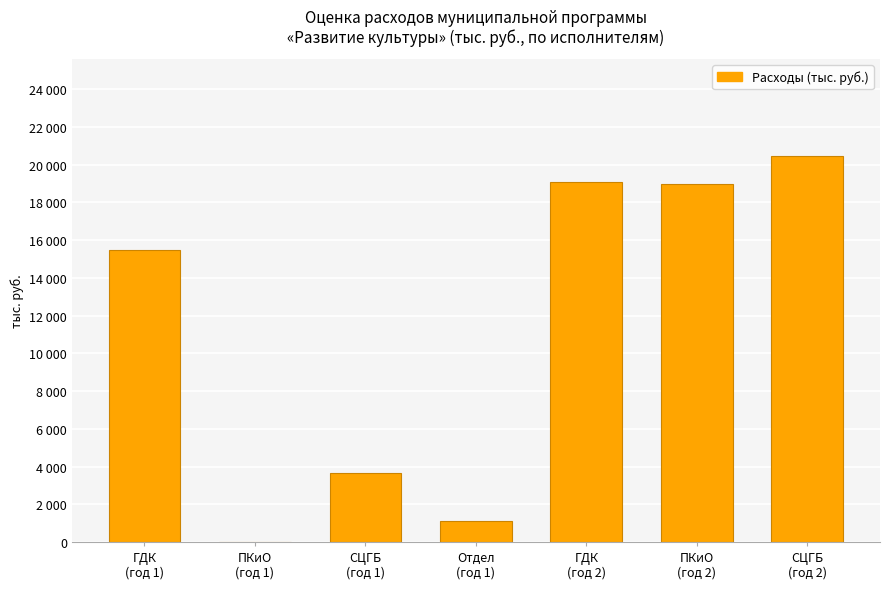

Rank the categories by value from lowest to highest.

ПКиО
(год 1), Отдел
(год 1), СЦГБ
(год 1), ГДК
(год 1), ПКиО
(год 2), ГДК
(год 2), СЦГБ
(год 2)